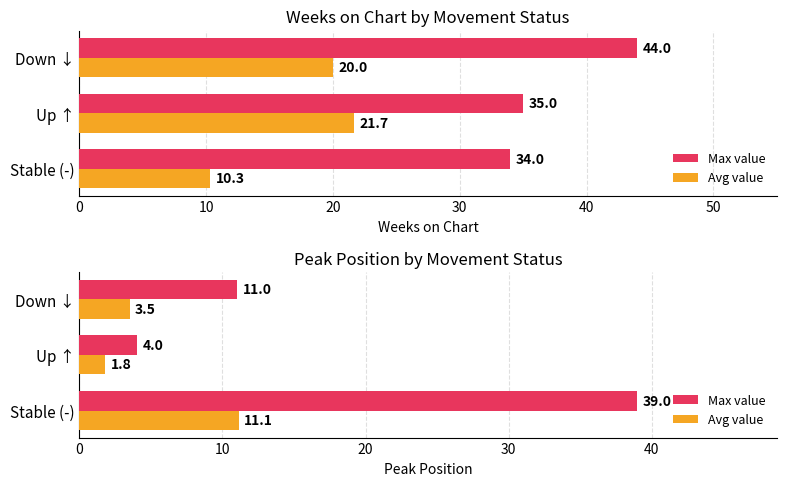

How many groups of bars are there?

3